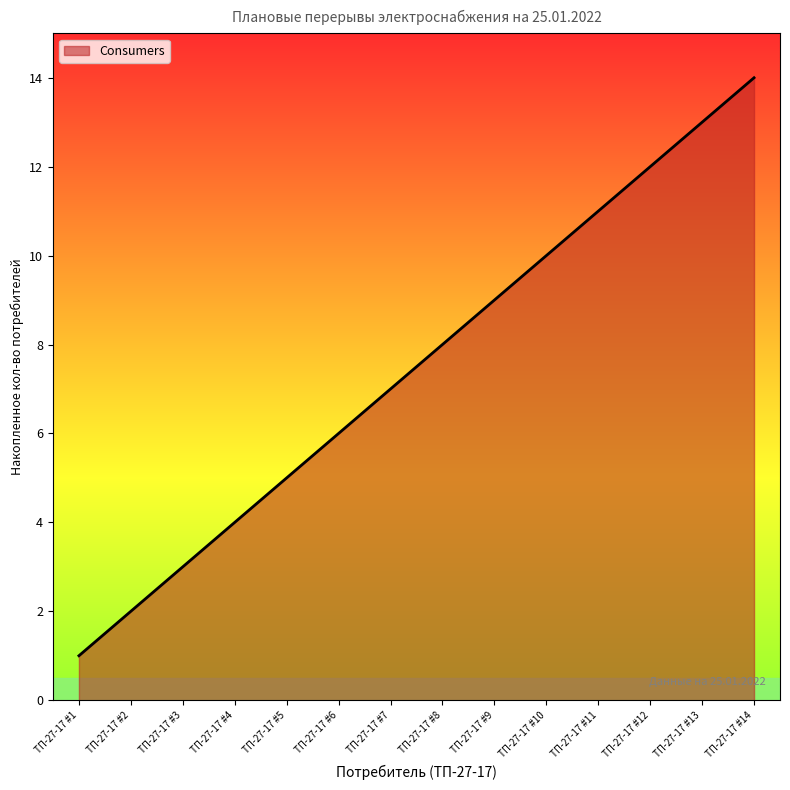

List the labels in order of value, largest first.

ТП-27-17 #14, ТП-27-17 #13, ТП-27-17 #12, ТП-27-17 #11, ТП-27-17 #10, ТП-27-17 #9, ТП-27-17 #8, ТП-27-17 #7, ТП-27-17 #6, ТП-27-17 #5, ТП-27-17 #4, ТП-27-17 #3, ТП-27-17 #2, ТП-27-17 #1